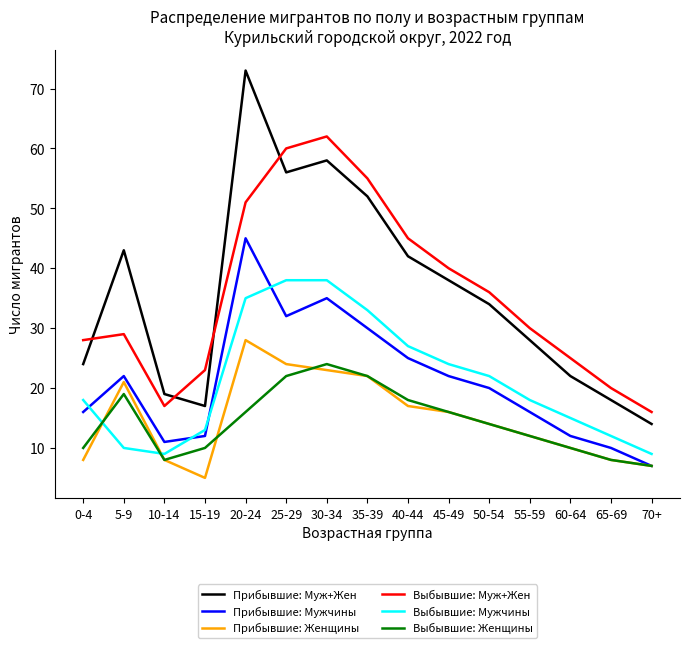

What is the minimum value for Выбывшие: Мужчины?

9